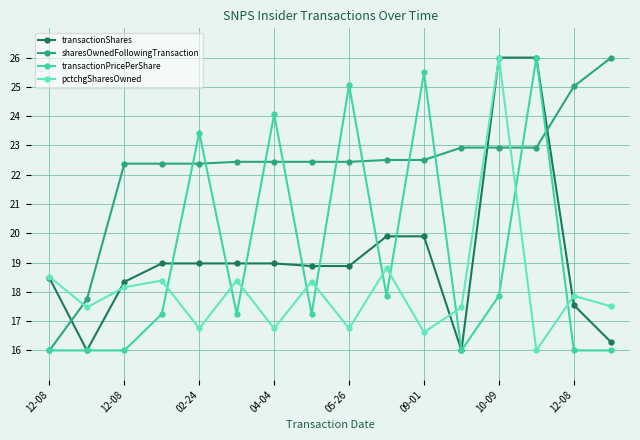

What is the difference between the maximum and second lowest values in the pctchgSharesOwned series?

9.4